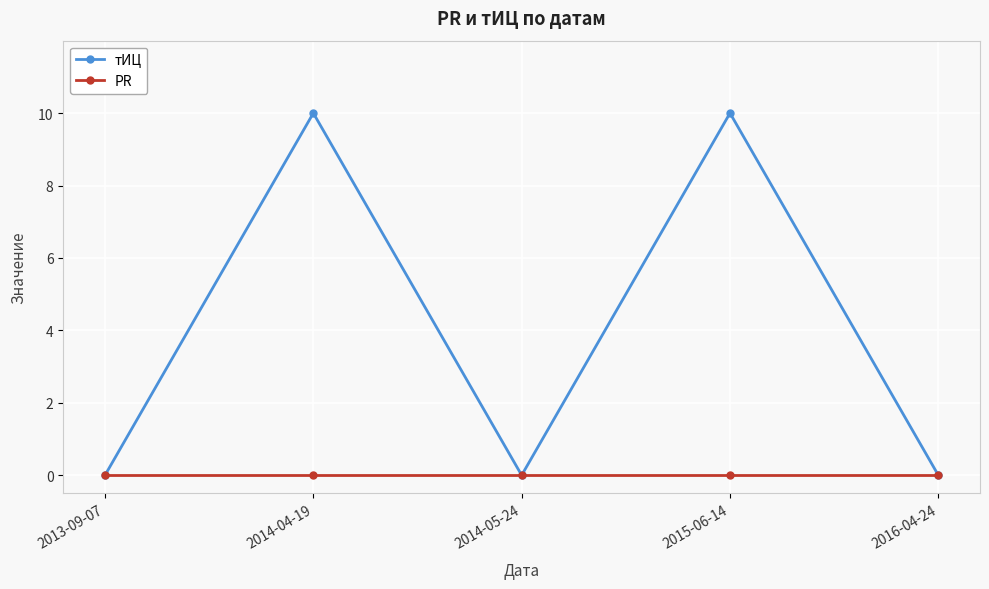

True or false: тИЦ has more than 0 points higher than both neighbors.

True